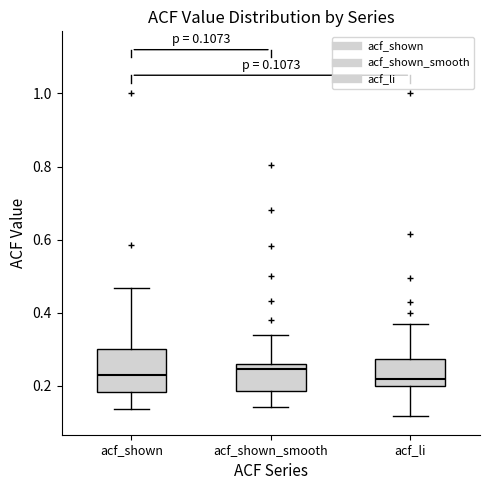

Comparing the boxes themselves (not the whiskers), which one is the tallest?

acf_shown